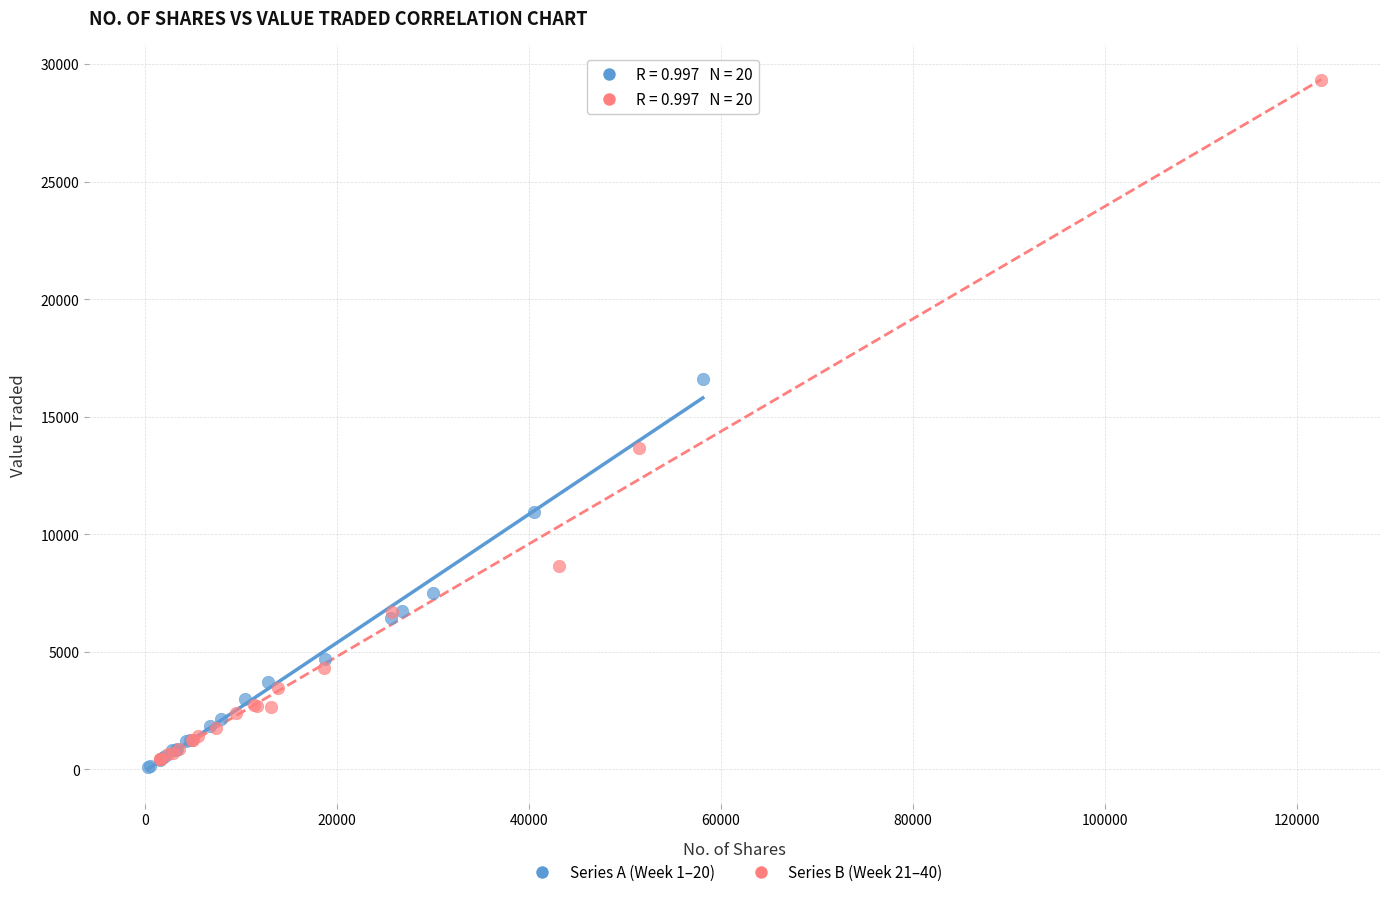

What are all the series names shown in the legend?

Series A (Week 1–20), Series B (Week 21–40)